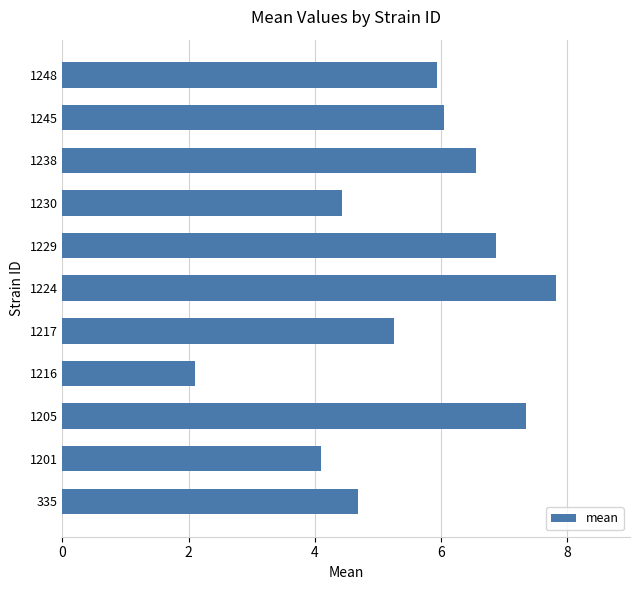

Between 1217 and 1245, which is larger?

1245